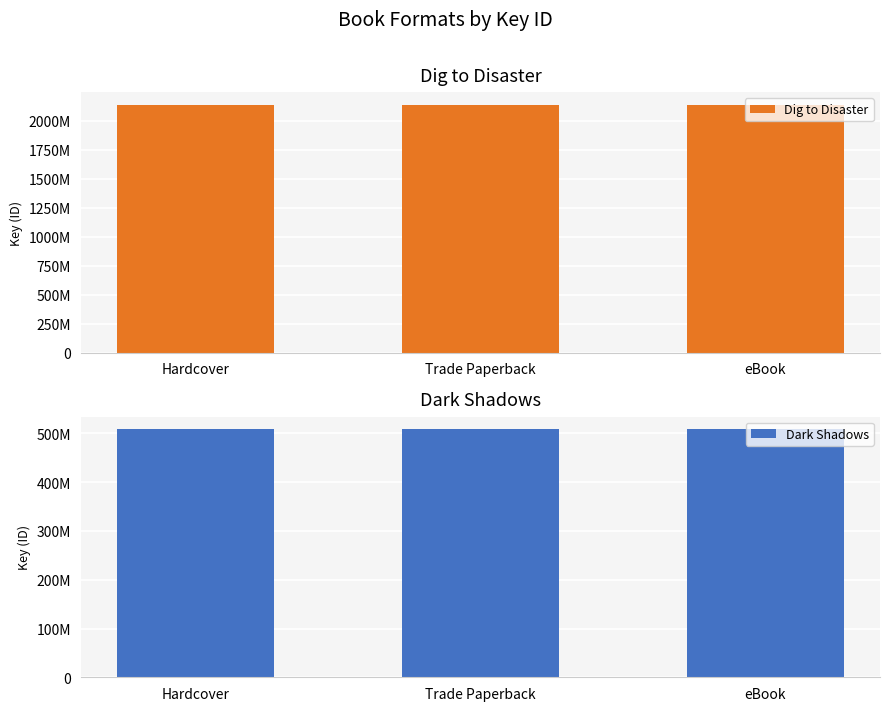

Which series changed the most between Trade Paperback and eBook?

Dig to Disaster